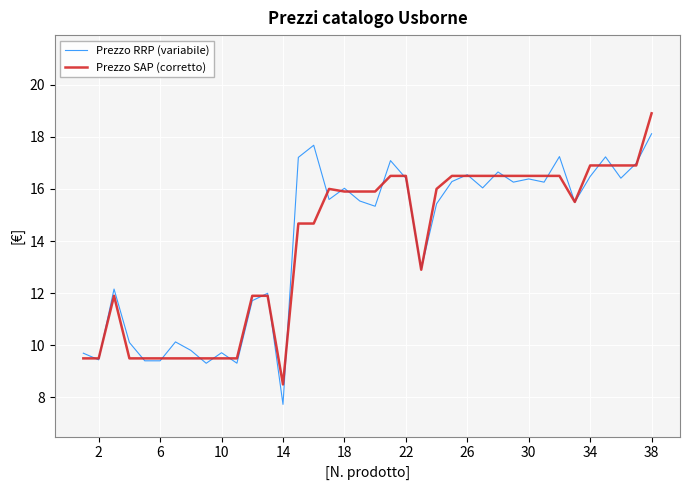

After their last crossing, which series has the higher values: Prezzo RRP (variabile) or Prezzo SAP (corretto)?

Prezzo SAP (corretto)